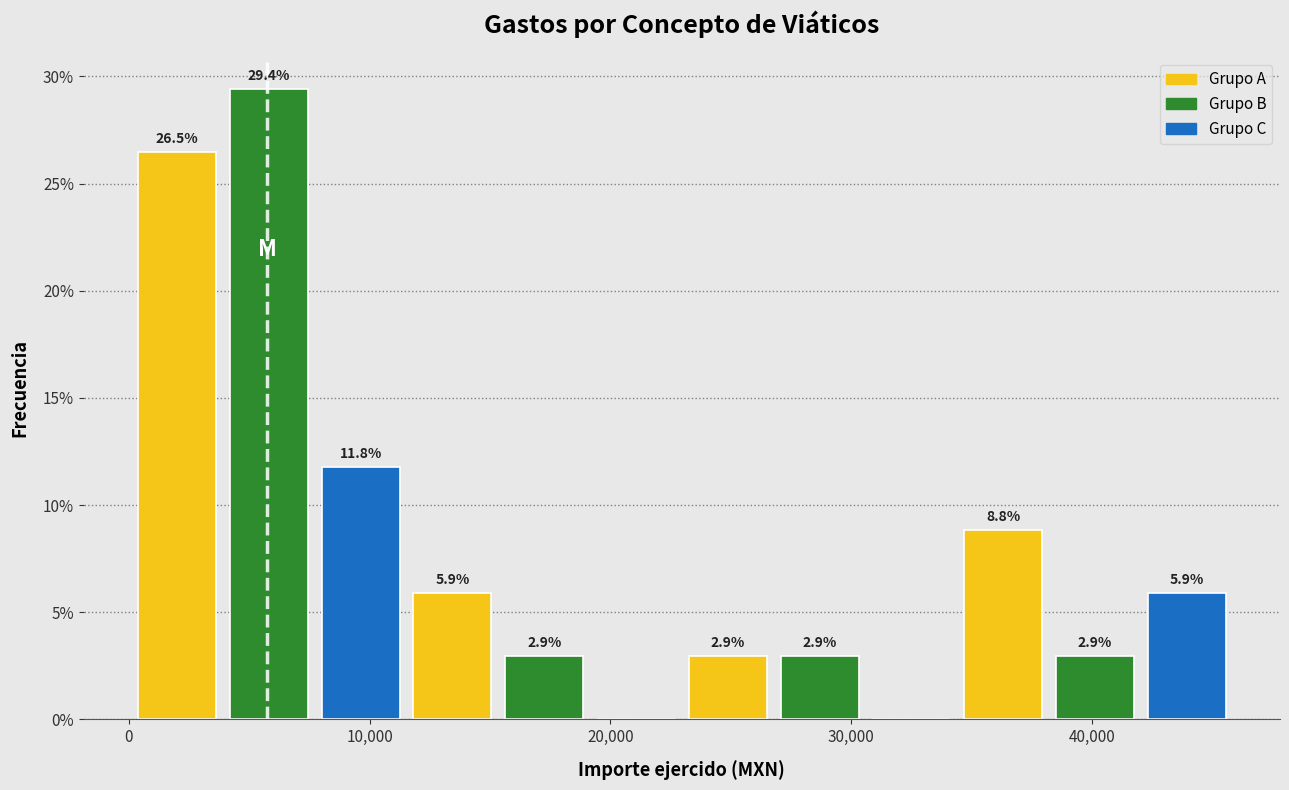

Read against the x-axis, roughly where is the centre of the tallest bar?

6000